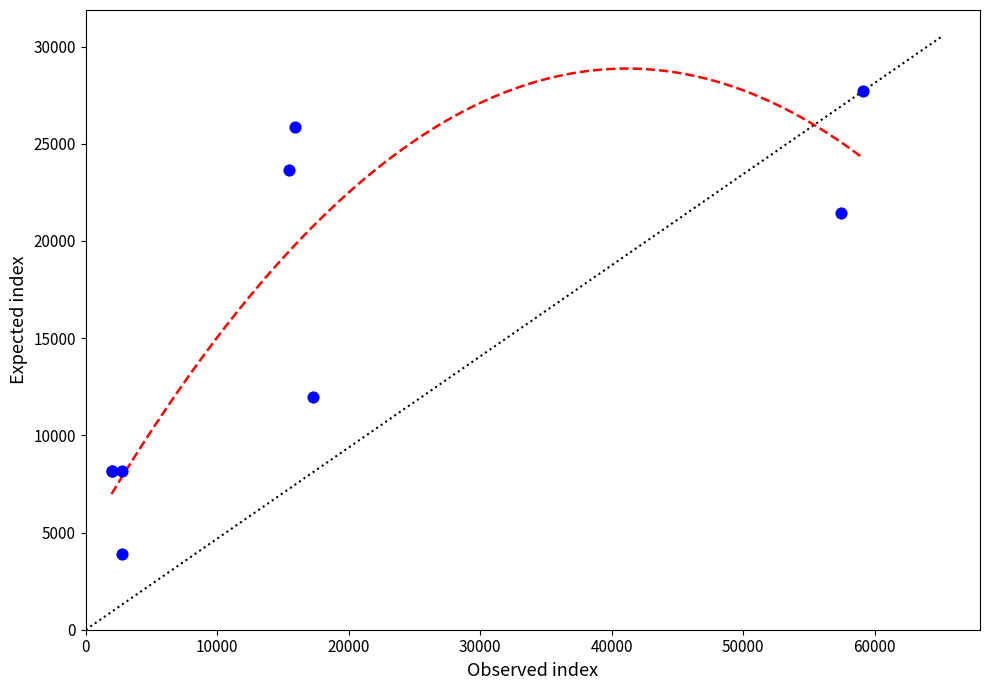

What Y value in the scatter plot is closest to 15810?

11960